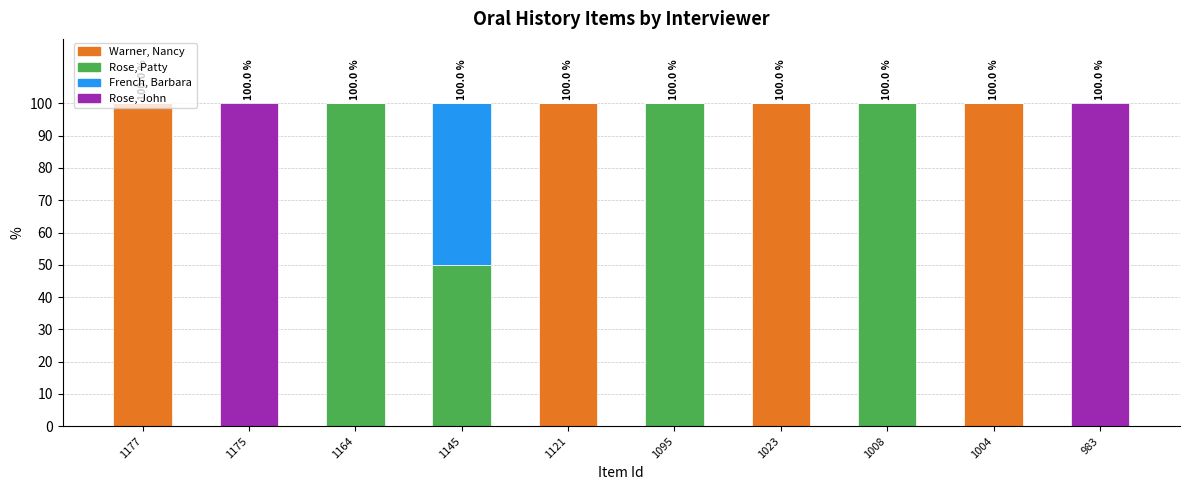

What is the total value across all series at 1164?

100